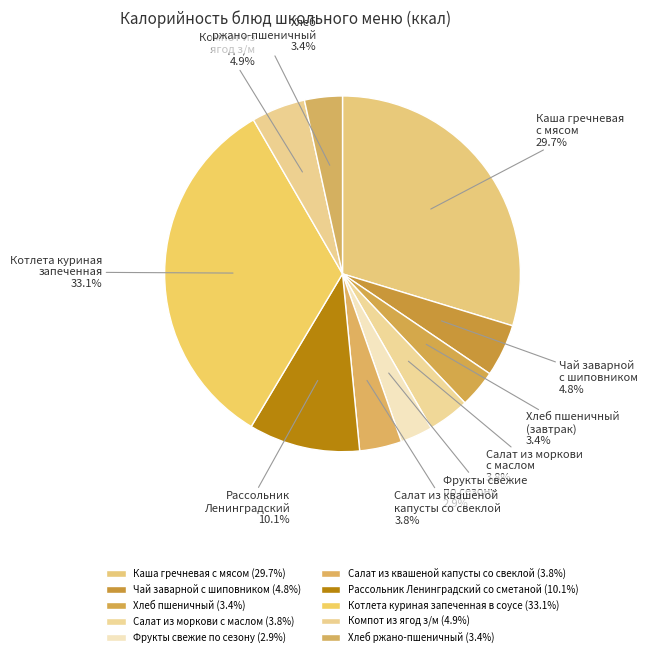

What percentage is the Чай заварной с шиповником slice, to the nearest percent?

5%